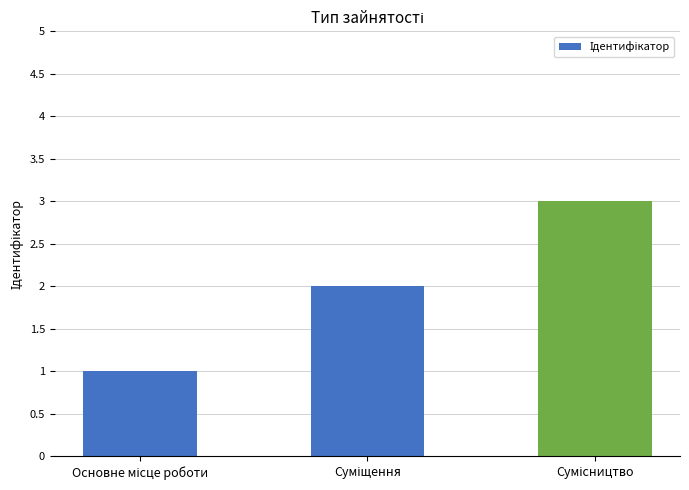

What is the greatest value displayed?

3